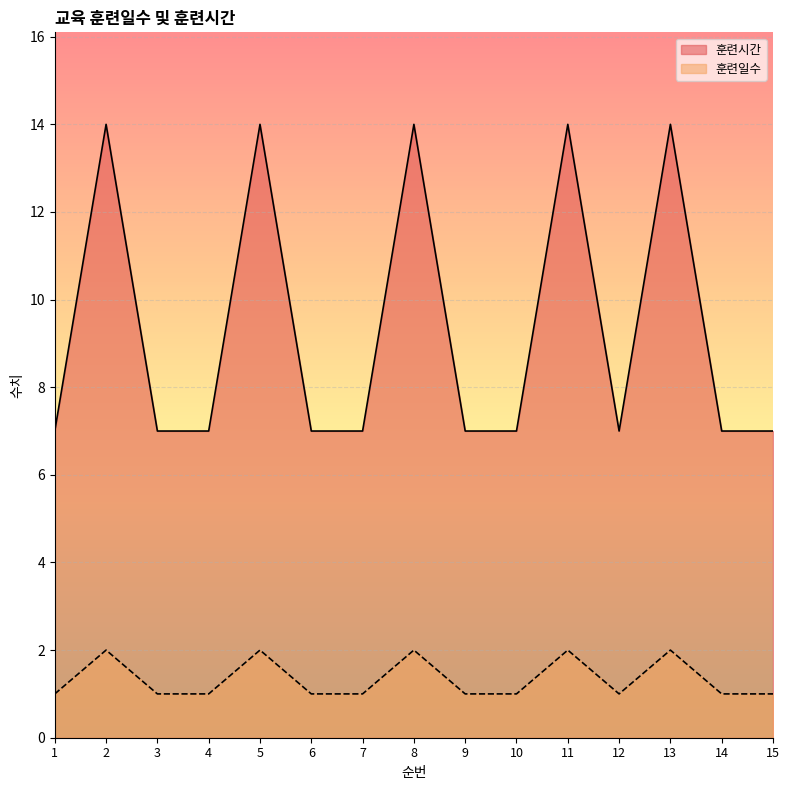

Is the value of 훈련일수 at 10 greater than the value of 훈련시간 at 8?

No